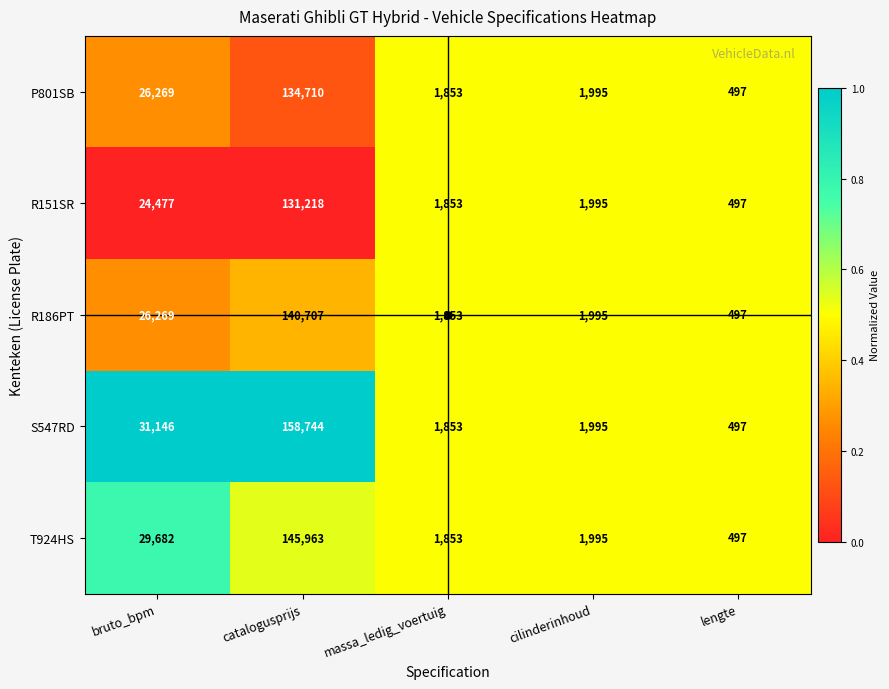

At which category is the sum across all series the highest?

catalogusprijs